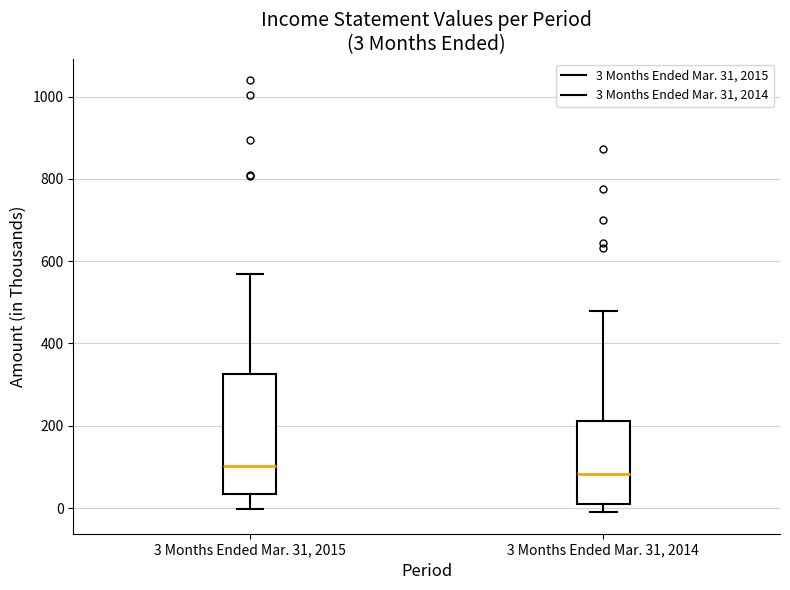

Which box is the tallest, from its lower edge to its upper edge?

3 Months Ended Mar. 31, 2015